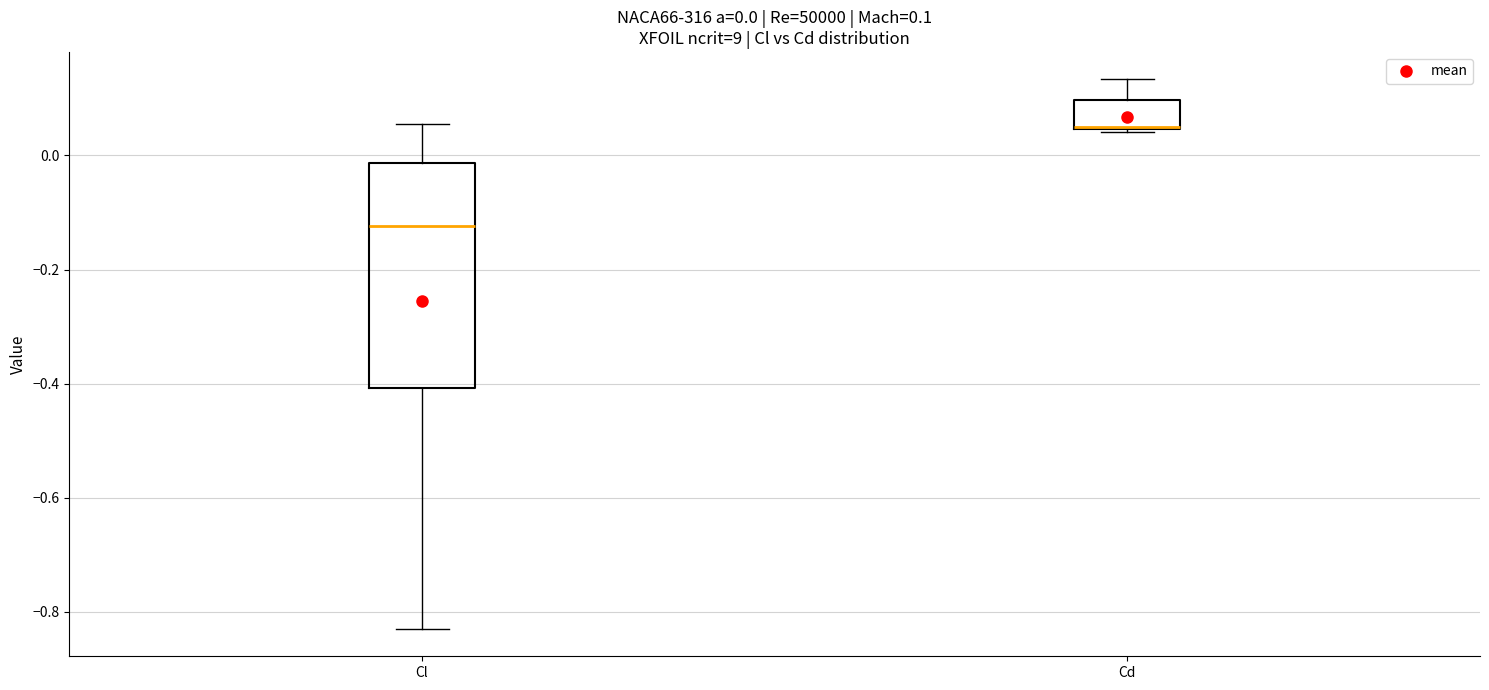

Which box is the tallest, from its lower edge to its upper edge?

Cl